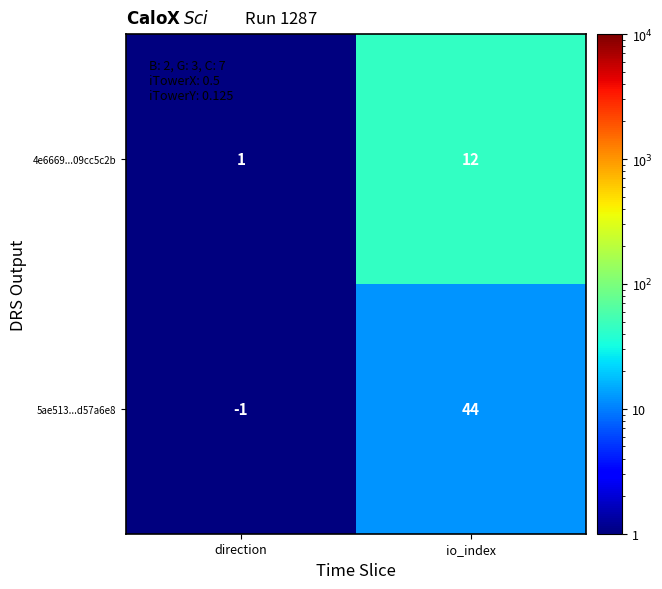

At which category is the sum across all series the highest?

io_index